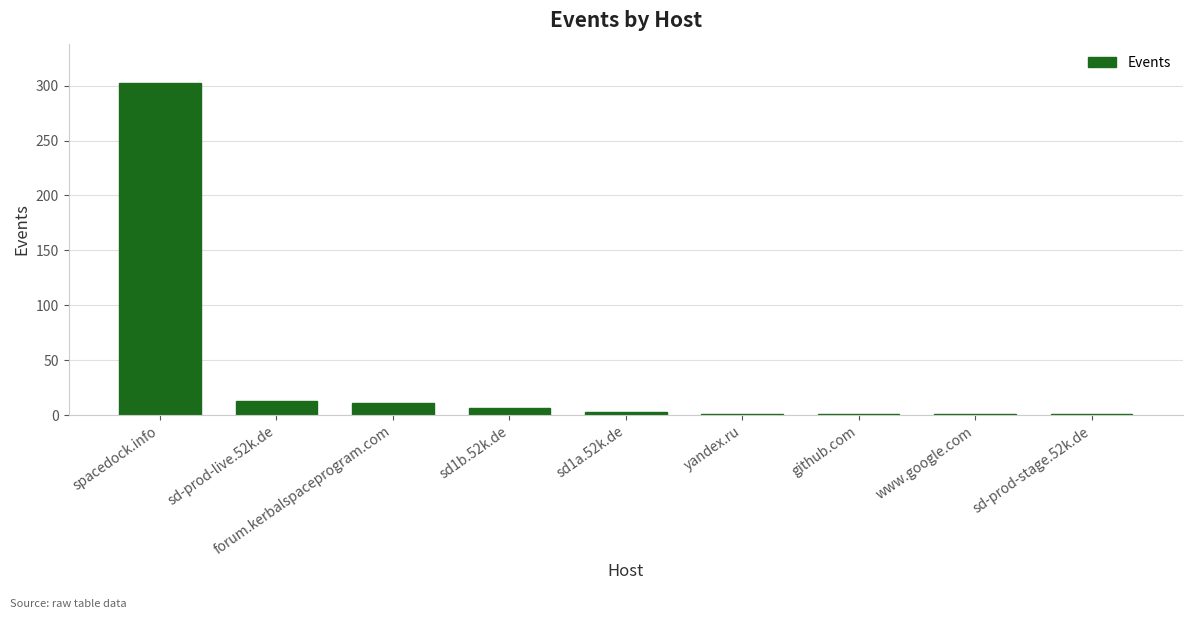

What is the sum of all values?

339